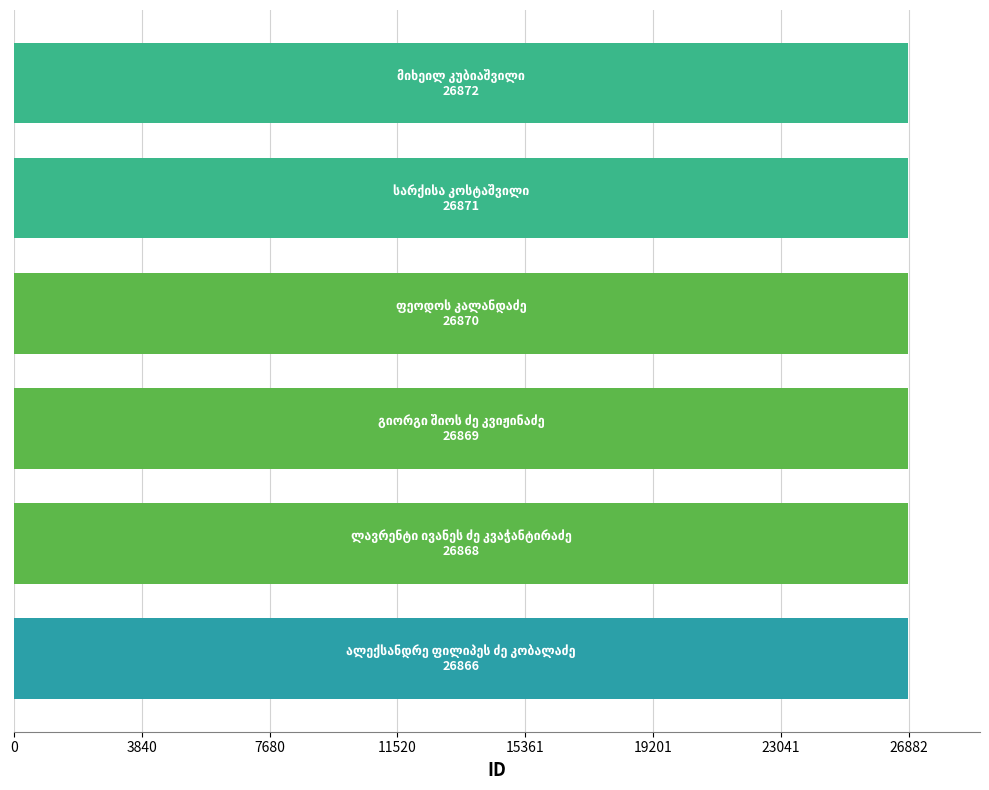

How many values are between 26868 and 26871?

4